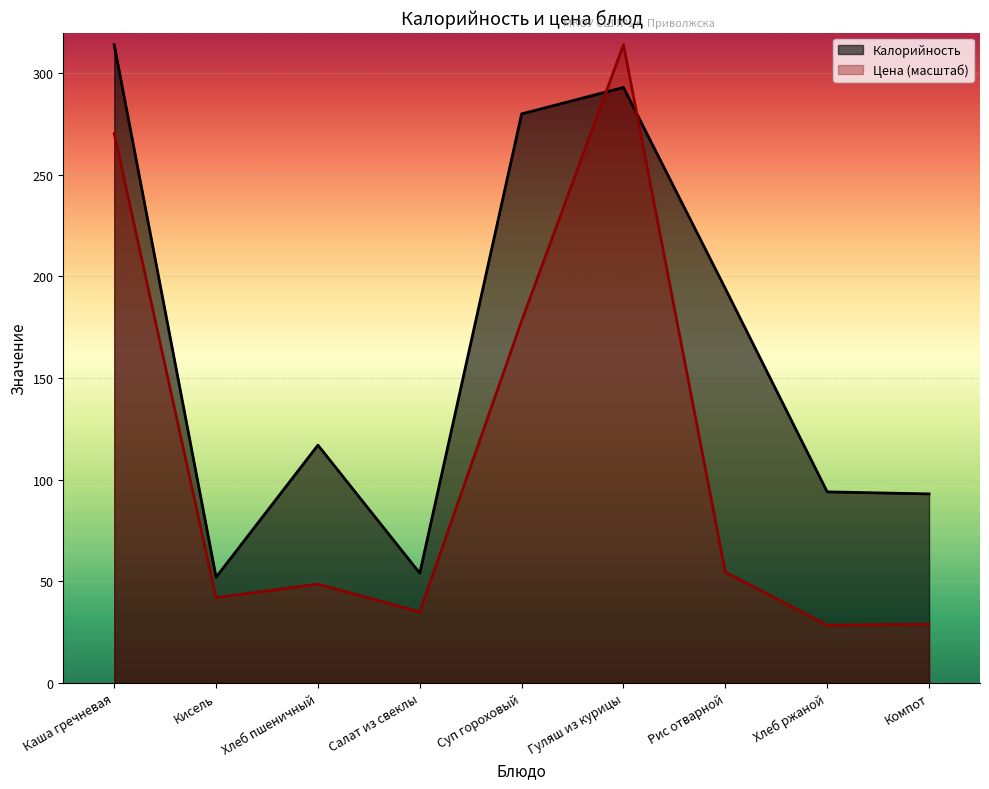

The value of Цена at Рис отварной is 31.5. True or false?

False